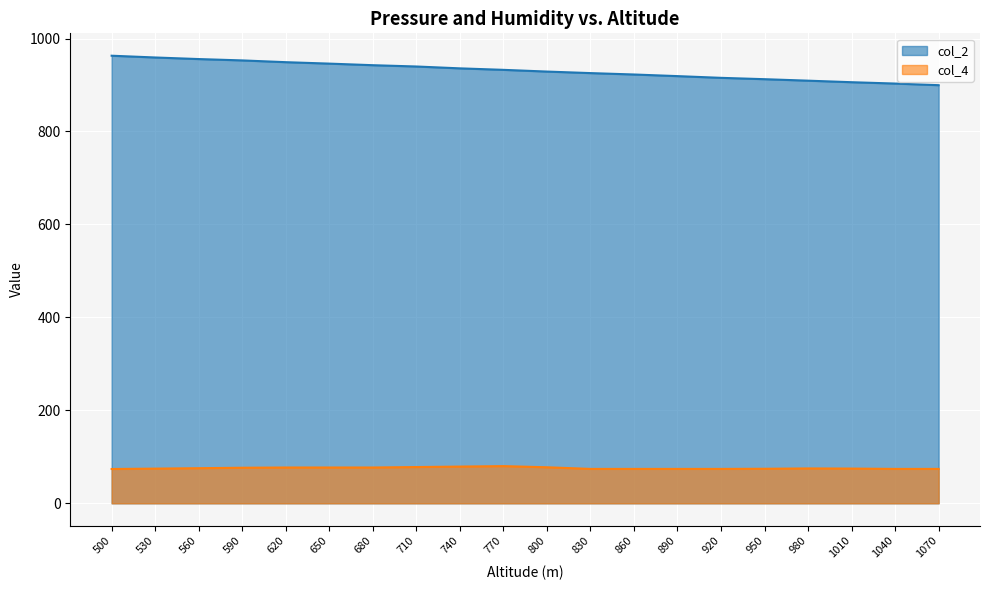

List the labels in order of col_4 value, smallest first.

500, 830, 860, 890, 920, 1040, 1070, 950, 530, 1010, 980, 560, 590, 620, 650, 680, 800, 710, 740, 770